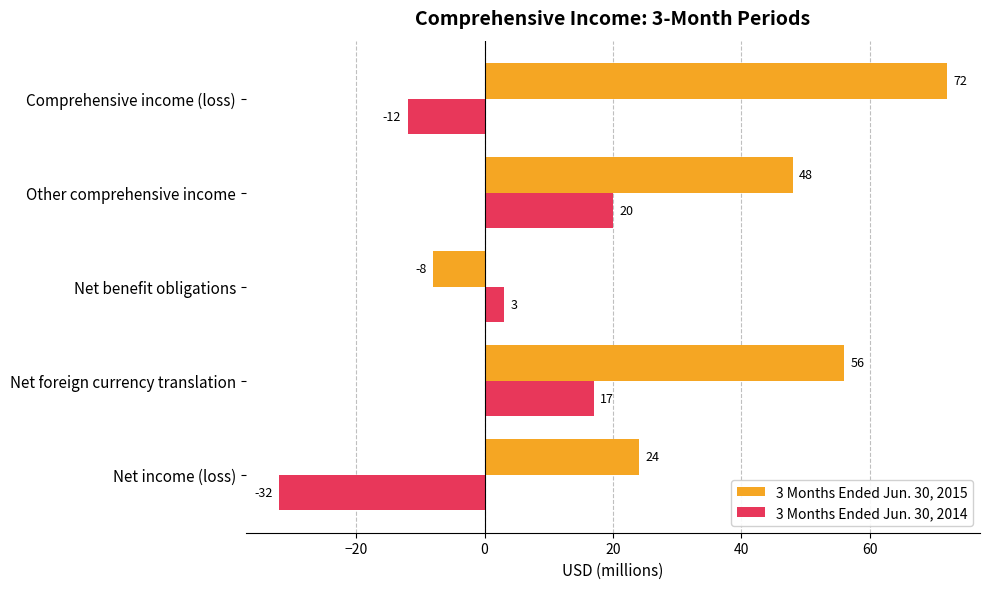

What are all the series names shown in the legend?

3 Months Ended Jun. 30, 2015, 3 Months Ended Jun. 30, 2014